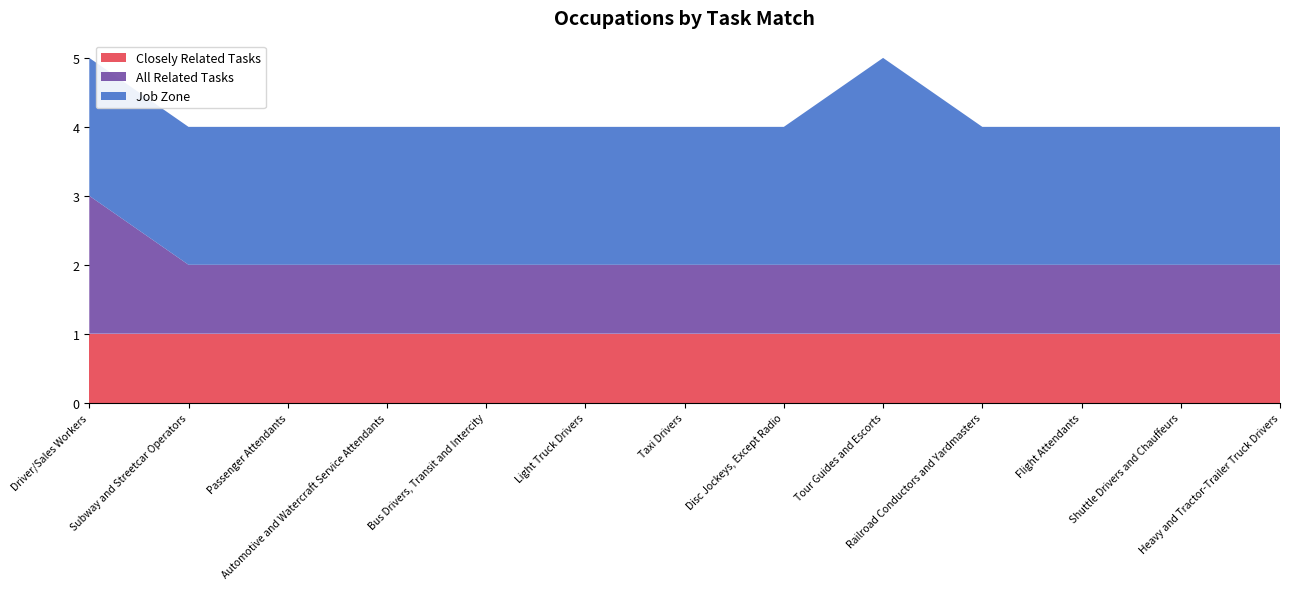

Reading left to right, extract all data points from this chart.

Closely Related Tasks: 1	1	1	1	1	1	1	1	1	1	1	1	1
All Related Tasks: 2	1	1	1	1	1	1	1	1	1	1	1	1
Job Zone: 2	2	2	2	2	2	2	2	3	2	2	2	2